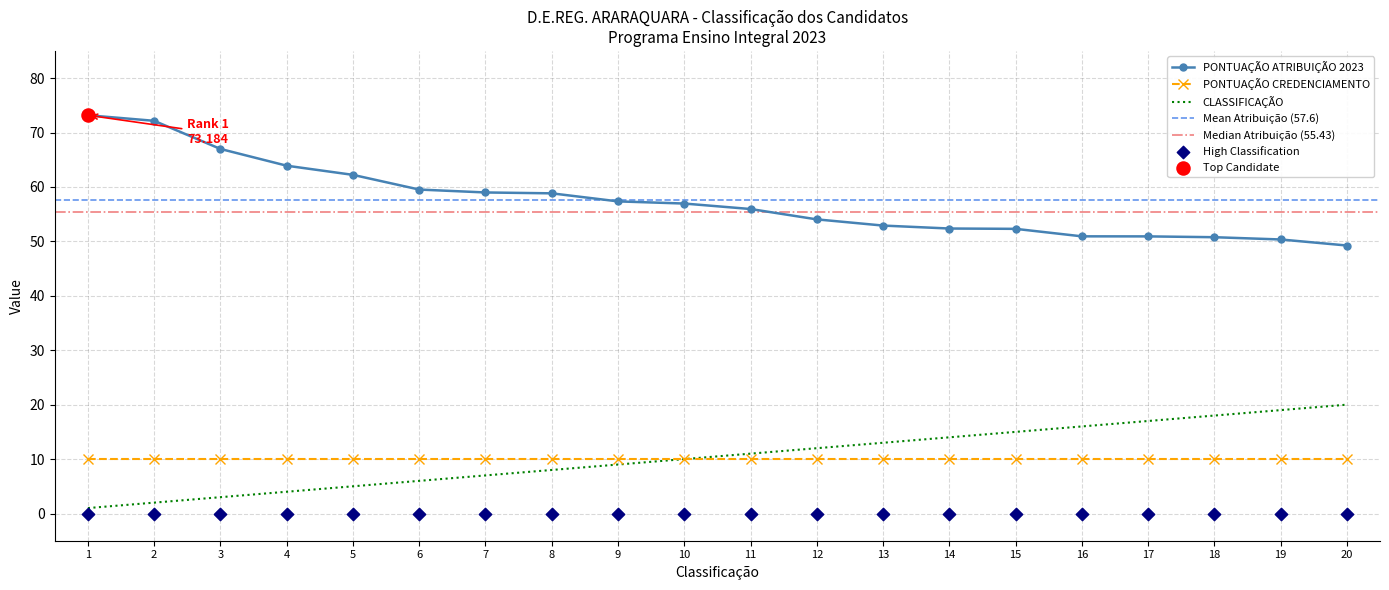

Is the value of CLASSIFICAÇÃO at 19 greater than the value of PONTUAÇÃO ATRIBUIÇÃO 2023 at 19?

No